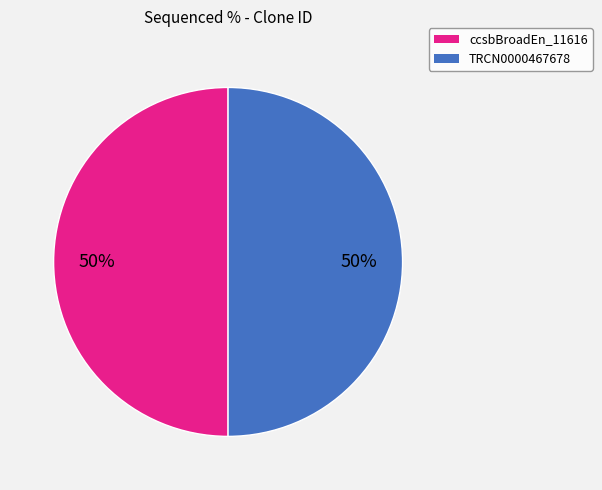

How many segments does this pie chart have?

2